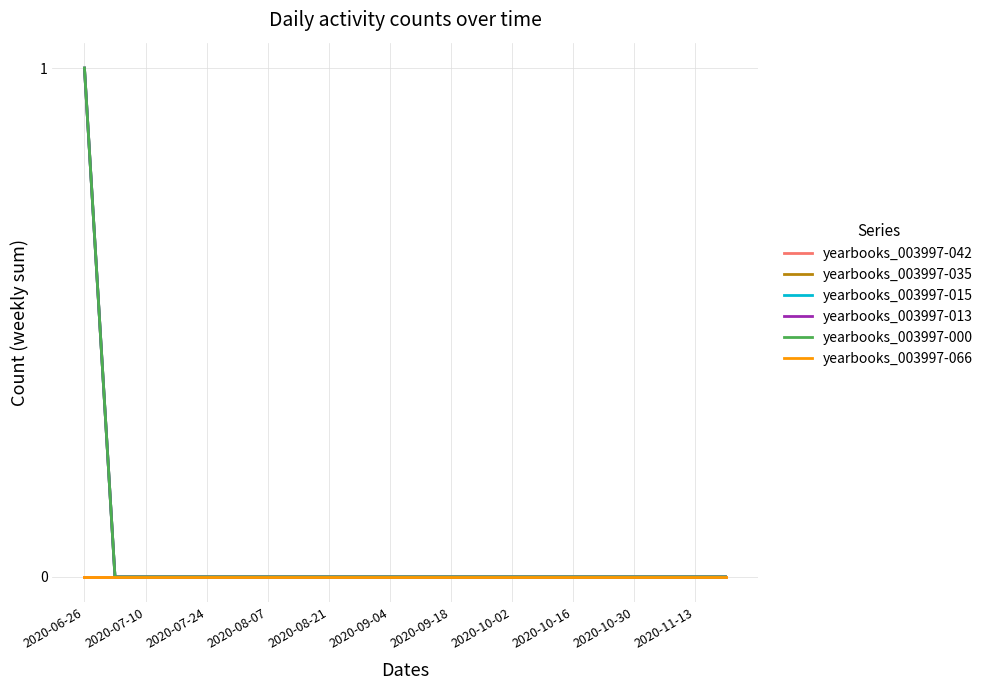

Which category has the highest value across all series?

2020-06-26